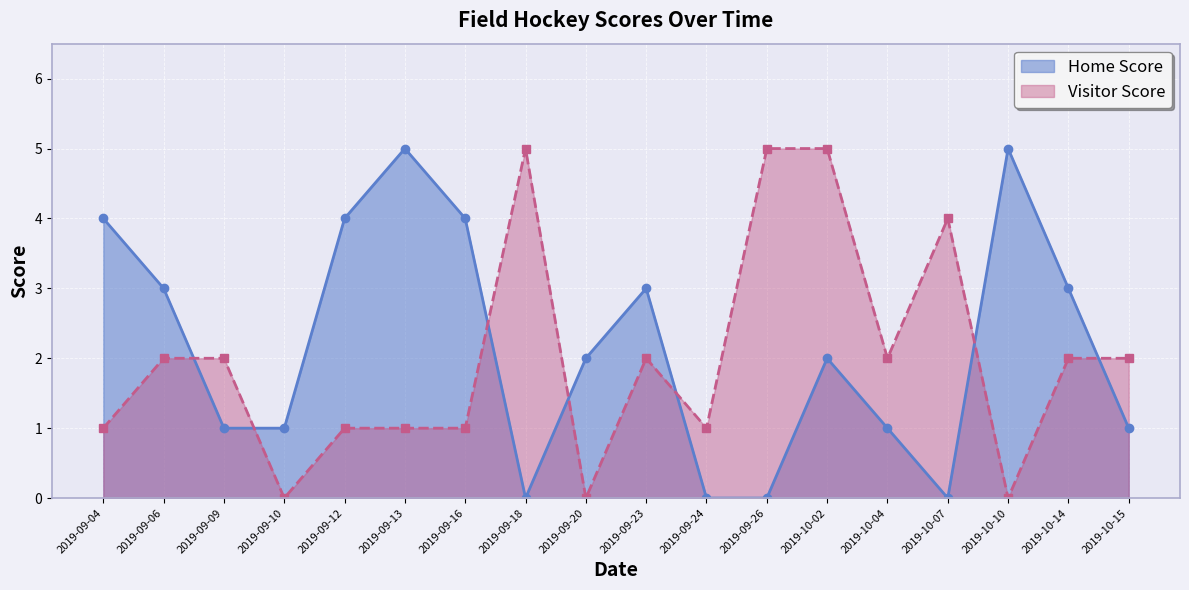

Which has a higher value, 2019-09-04 or 2019-10-04?

2019-09-04